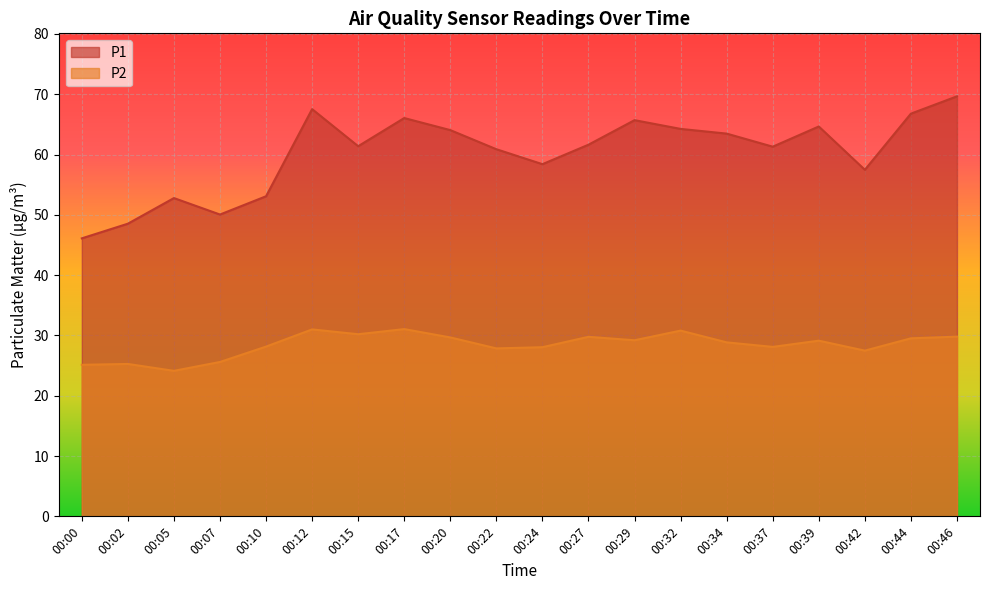

What is the difference between the P2 values at 00:02 and 00:39?

3.9